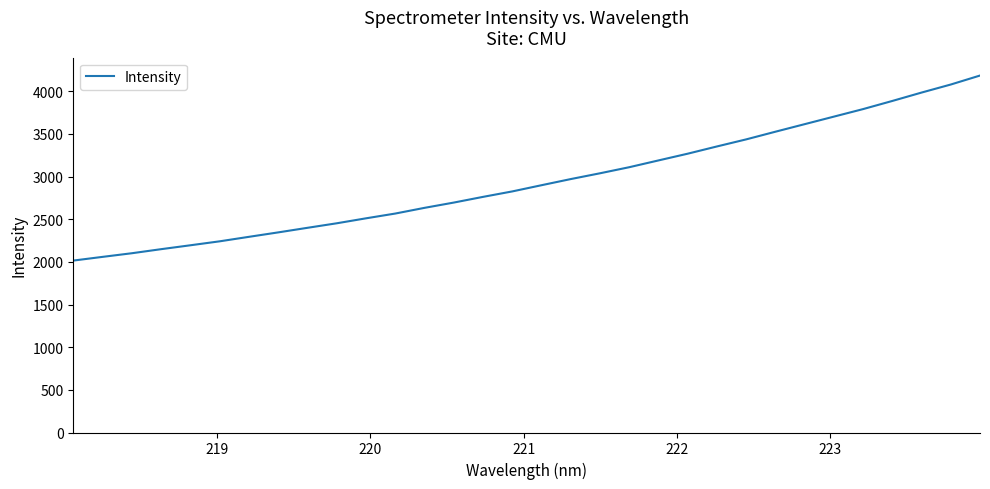

What is the smallest value displayed?

2015.8